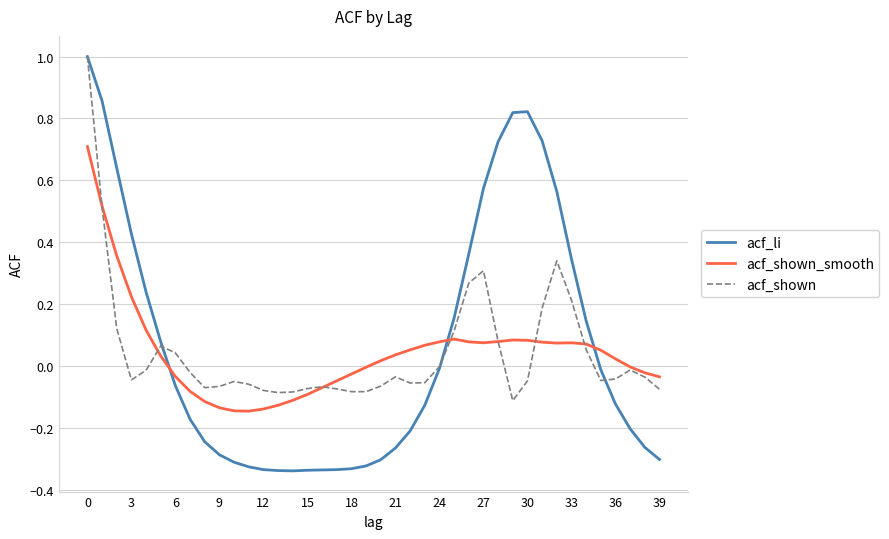

Which series has the widest spread of values?

acf_li